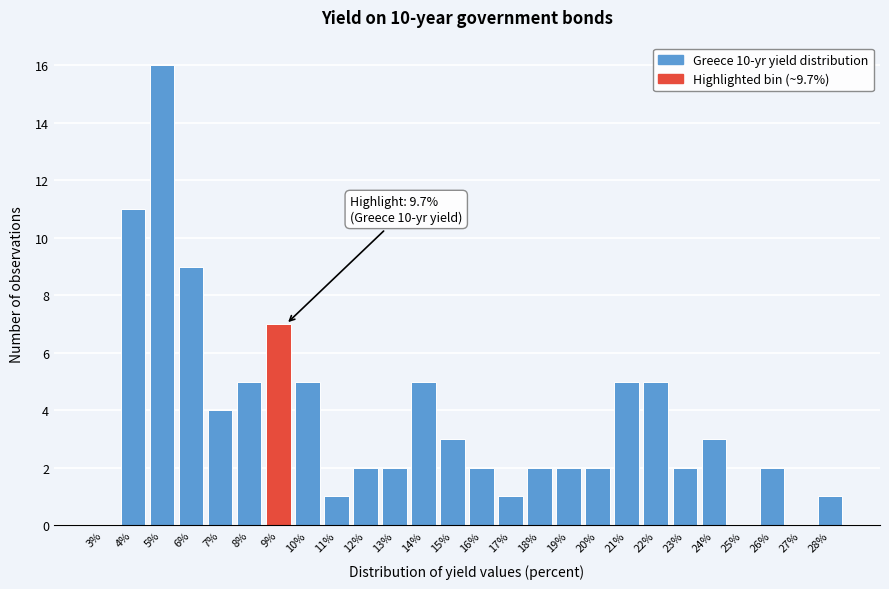

Reading left to right, list all the values displayed in this chart.

3%=0	4%=11	5%=16	6%=9	7%=4	8%=5	9%=7	10%=5	11%=1	12%=2	13%=2	14%=5	15%=3	16%=2	17%=1	18%=2	19%=2	20%=2	21%=5	22%=5	23%=2	24%=3	25%=0	26%=2	27%=0	28%=1